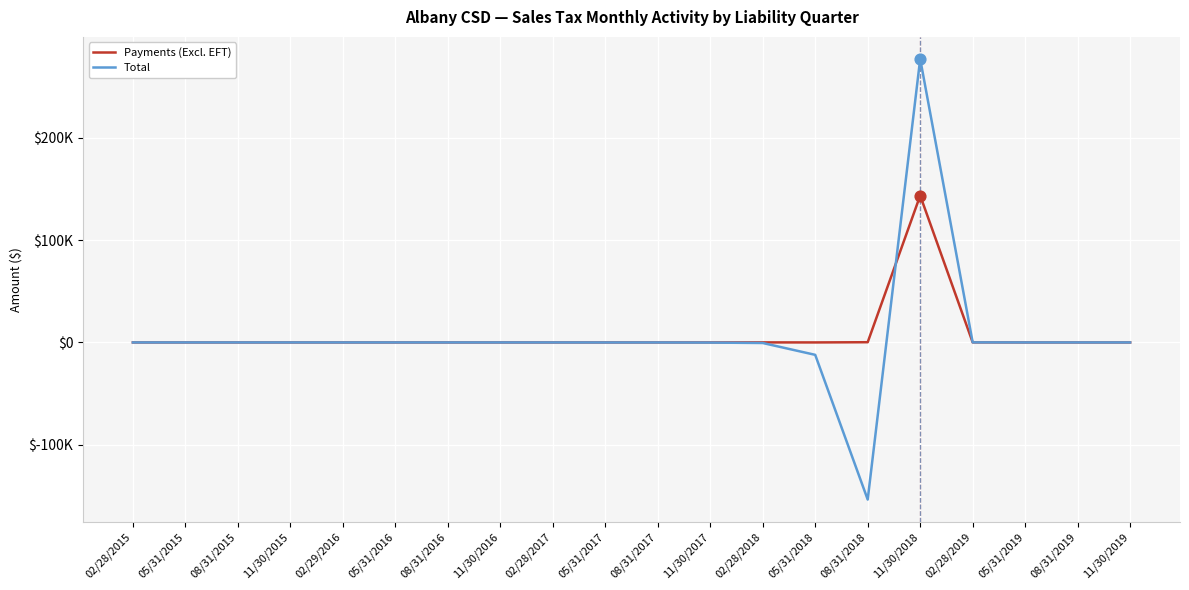

What are all the series names shown in the legend?

Payments (Excl. EFT), Total